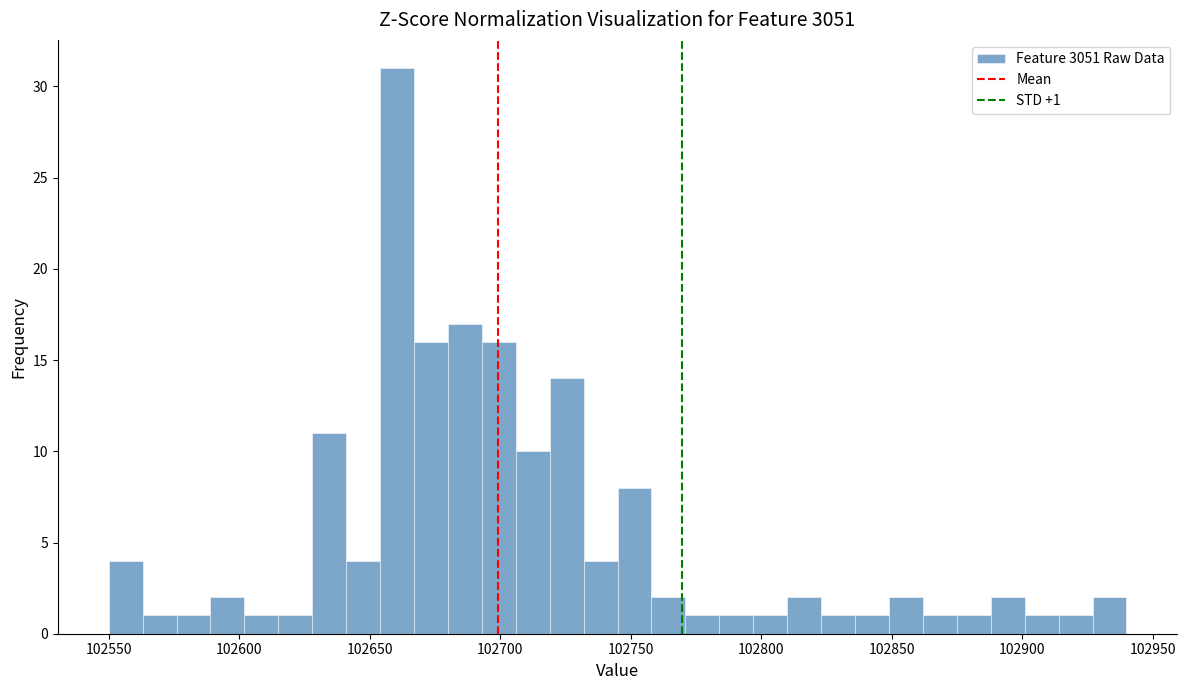

Around what value on the x-axis is the tallest bar? Give the approximate position of its centre, as read against the axis.

102660